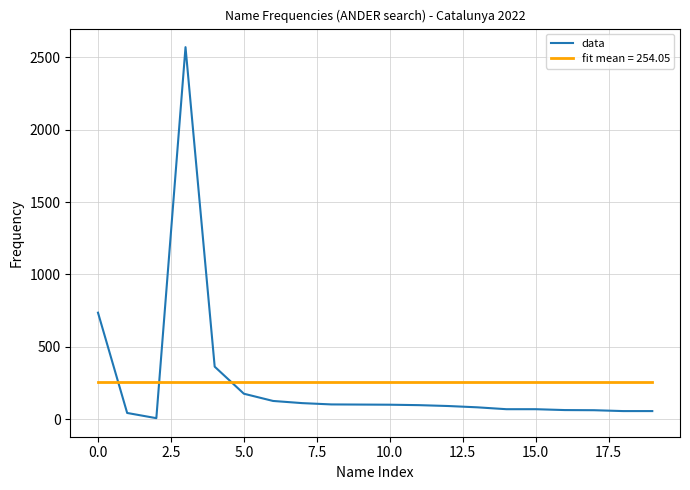

Which series has the widest spread of values?

data